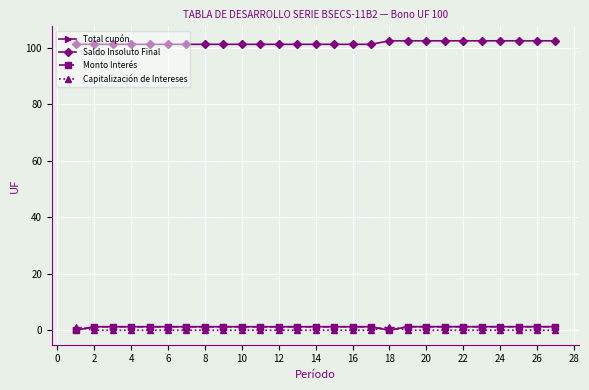

Reading right to left, extract all data points from this chart.

Total cupón: 1.3	1.3	1.3	1.3	1.3	1.3	1.3	1.3	1.3	0.0	1.2	1.2	1.2	1.2	1.2	1.2	1.2	1.2	1.2	1.2	1.2	1.2	1.2	1.2	1.2	1.2	0.0
Saldo Insoluto Final: 102.5	102.5	102.5	102.5	102.5	102.5	102.5	102.5	102.5	102.5	101.2	101.2	101.2	101.2	101.2	101.2	101.2	101.2	101.2	101.2	101.2	101.2	101.2	101.2	101.2	101.2	101.2
Monto Interés: 1.3	1.3	1.3	1.3	1.3	1.3	1.3	1.3	1.3	0.0	1.2	1.2	1.2	1.2	1.2	1.2	1.2	1.2	1.2	1.2	1.2	1.2	1.2	1.2	1.2	1.2	0.0
Capitalización de Intereses: 0.0	0.0	0.0	0.0	0.0	0.0	0.0	0.0	0.0	1.2	0.0	0.0	0.0	0.0	0.0	0.0	0.0	0.0	0.0	0.0	0.0	0.0	0.0	0.0	0.0	0.0	1.2